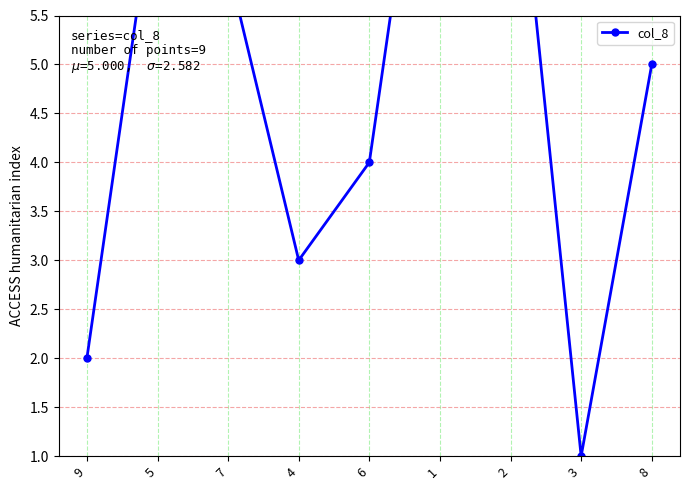

What is the smallest value displayed?

1